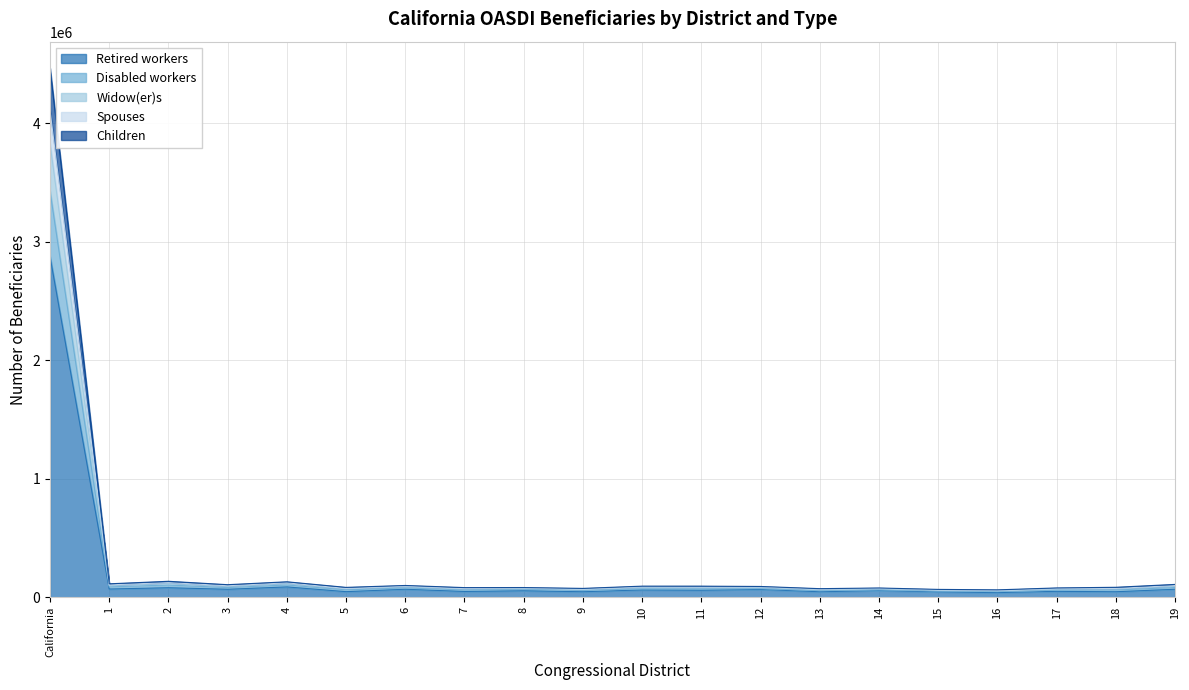

Is the value of Widow(er)s at 9 greater than the value of Children at 19?

No